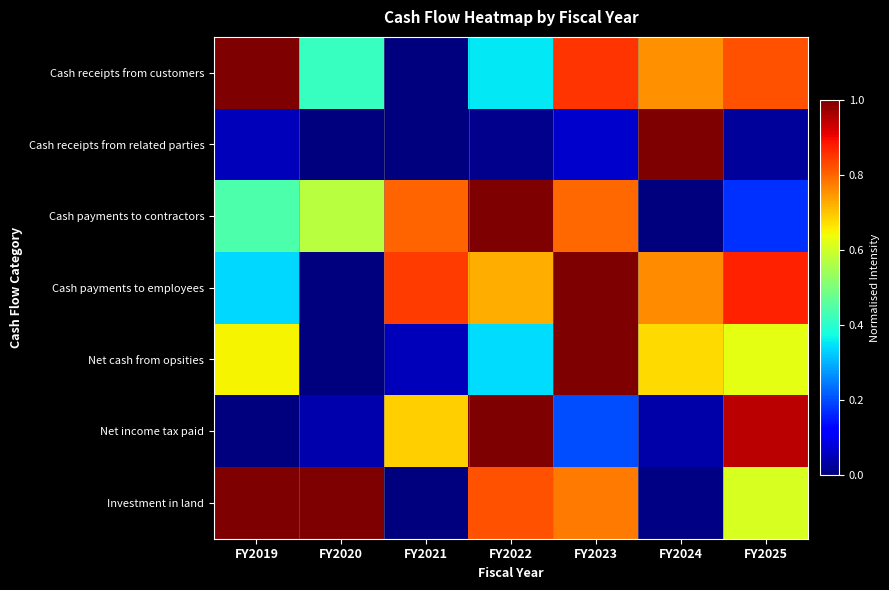

At how many categories does at least one series exceed 0?

7